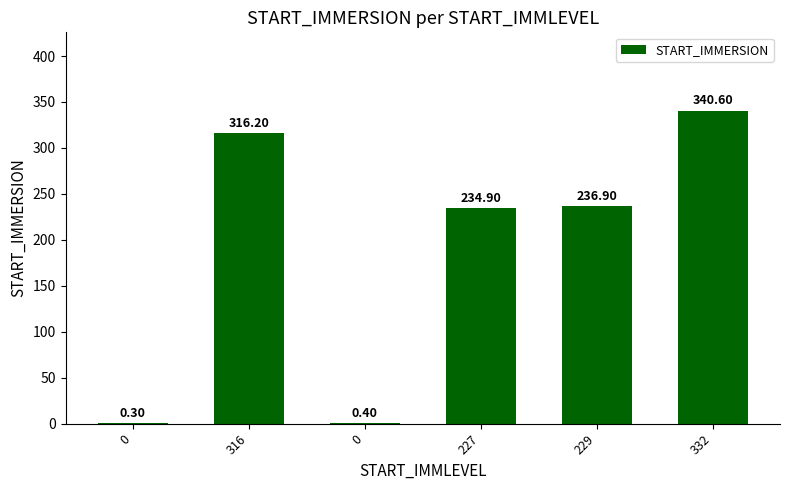

Reading left to right, extract all data points from this chart.

0.3	316.2	0.4	234.9	236.9	340.6